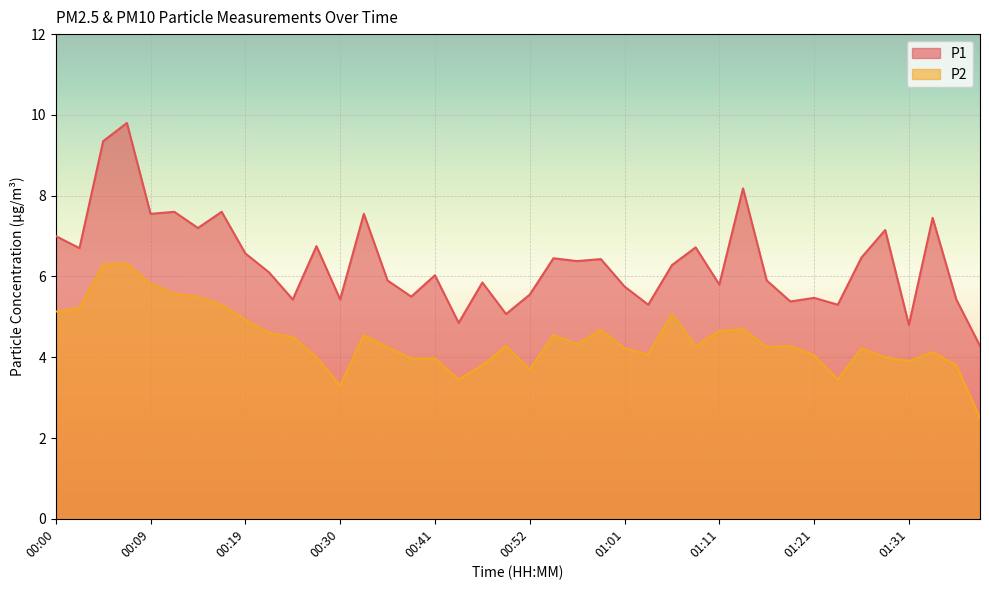

Which series changed the most between 00:38 and 01:11?

P2